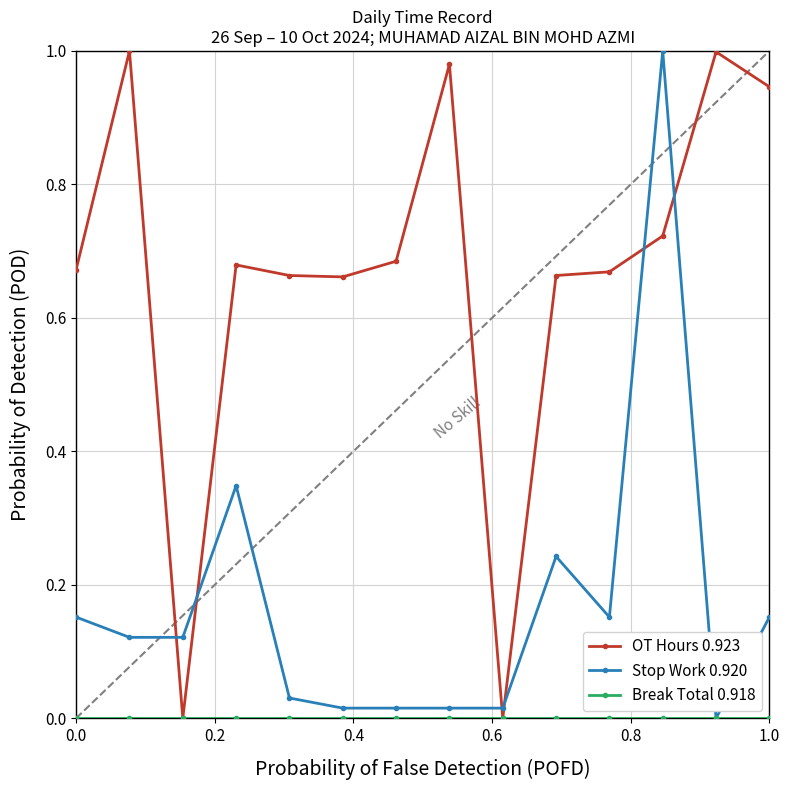

Which series has the largest total across all categories?

OT Hours 0.923